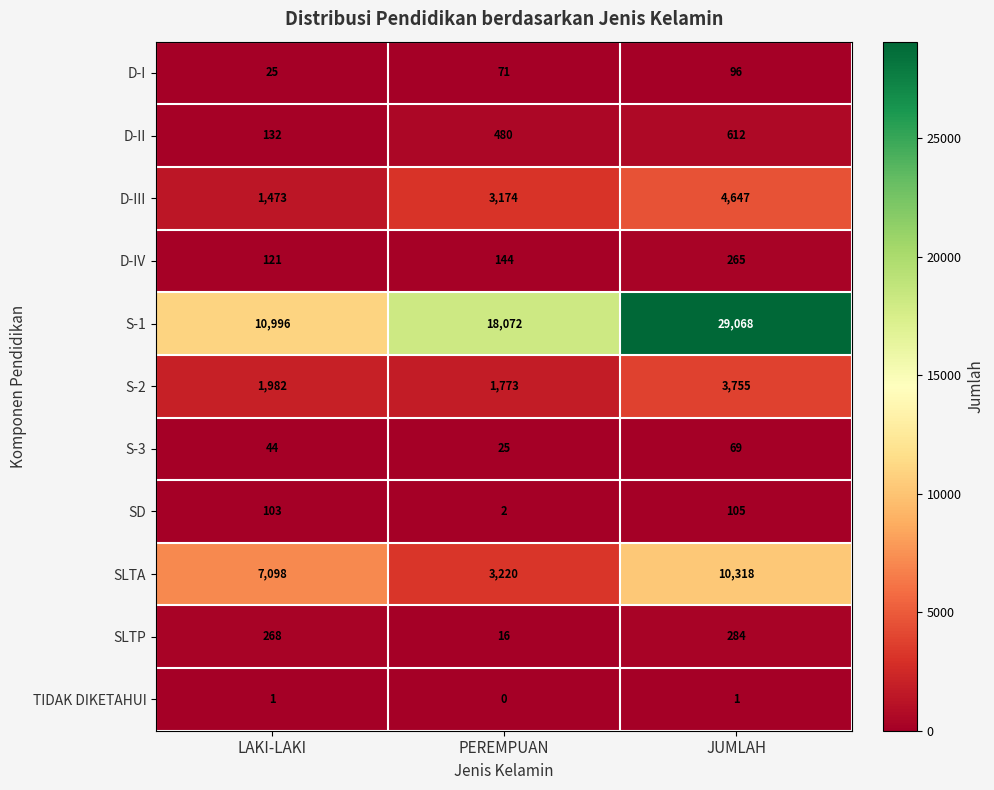

Which series has the widest spread of values?

S-1